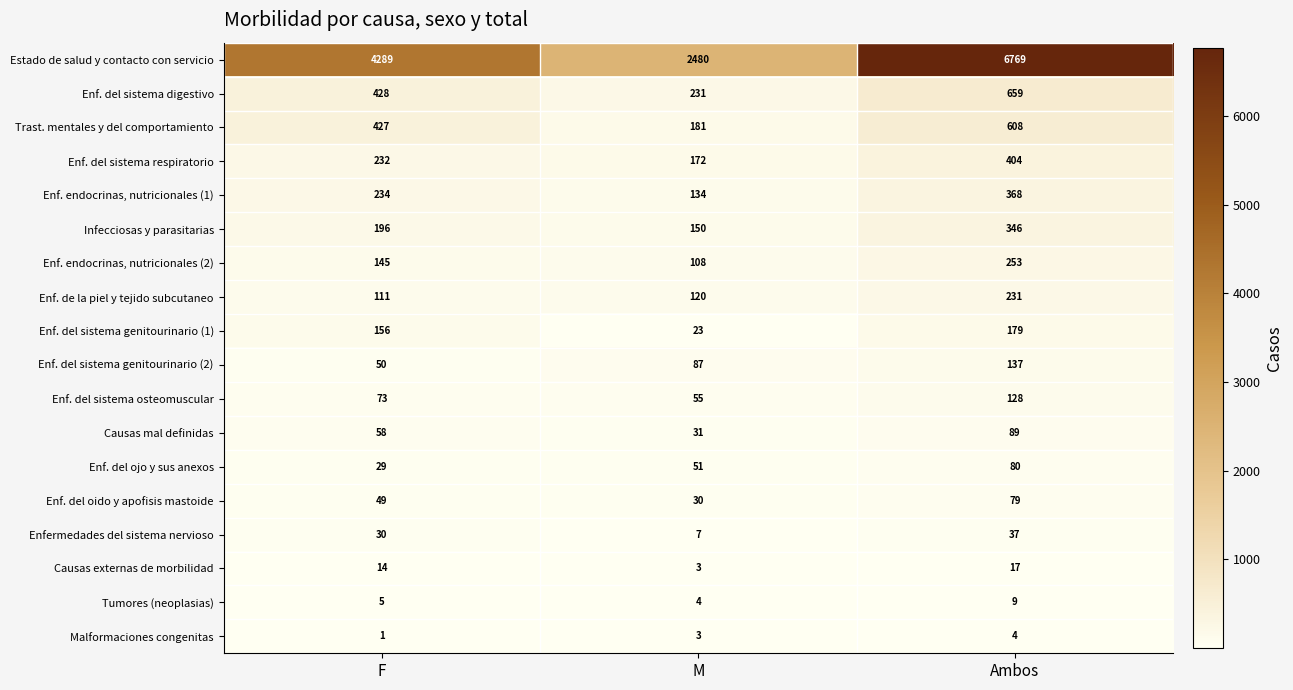

Between F and M, which series saw the biggest shift?

Estado de salud y contacto con servicio